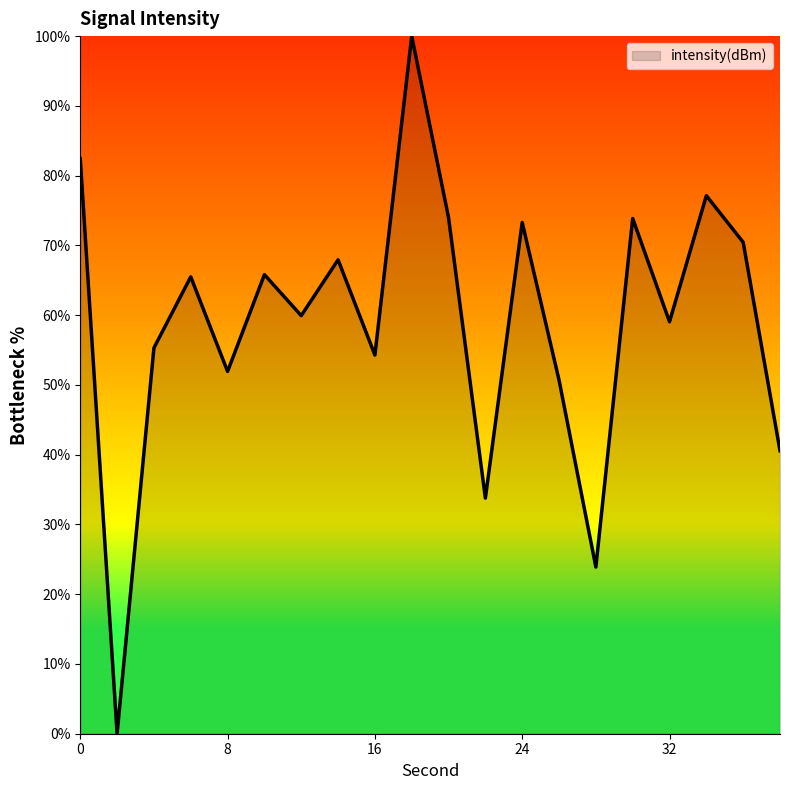

What is the difference between the maximum and minimum values?

100.0